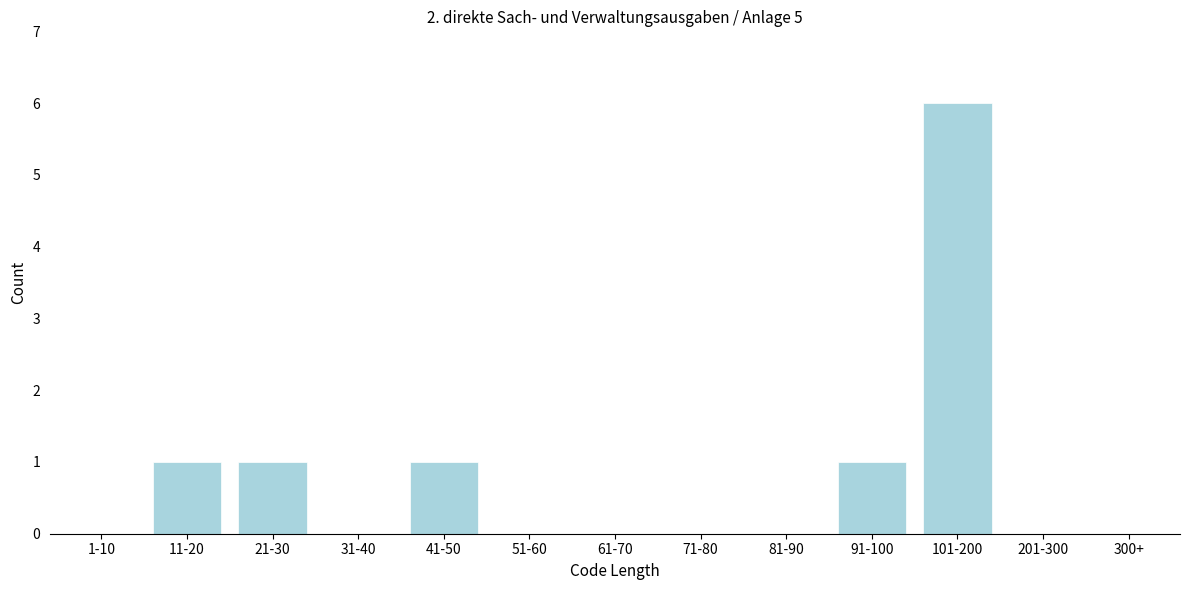

Reading left to right, list all the values displayed in this chart.

1-10=0	11-20=1	21-30=1	31-40=0	41-50=1	51-60=0	61-70=0	71-80=0	81-90=0	91-100=1	101-200=6	201-300=0	300+=0